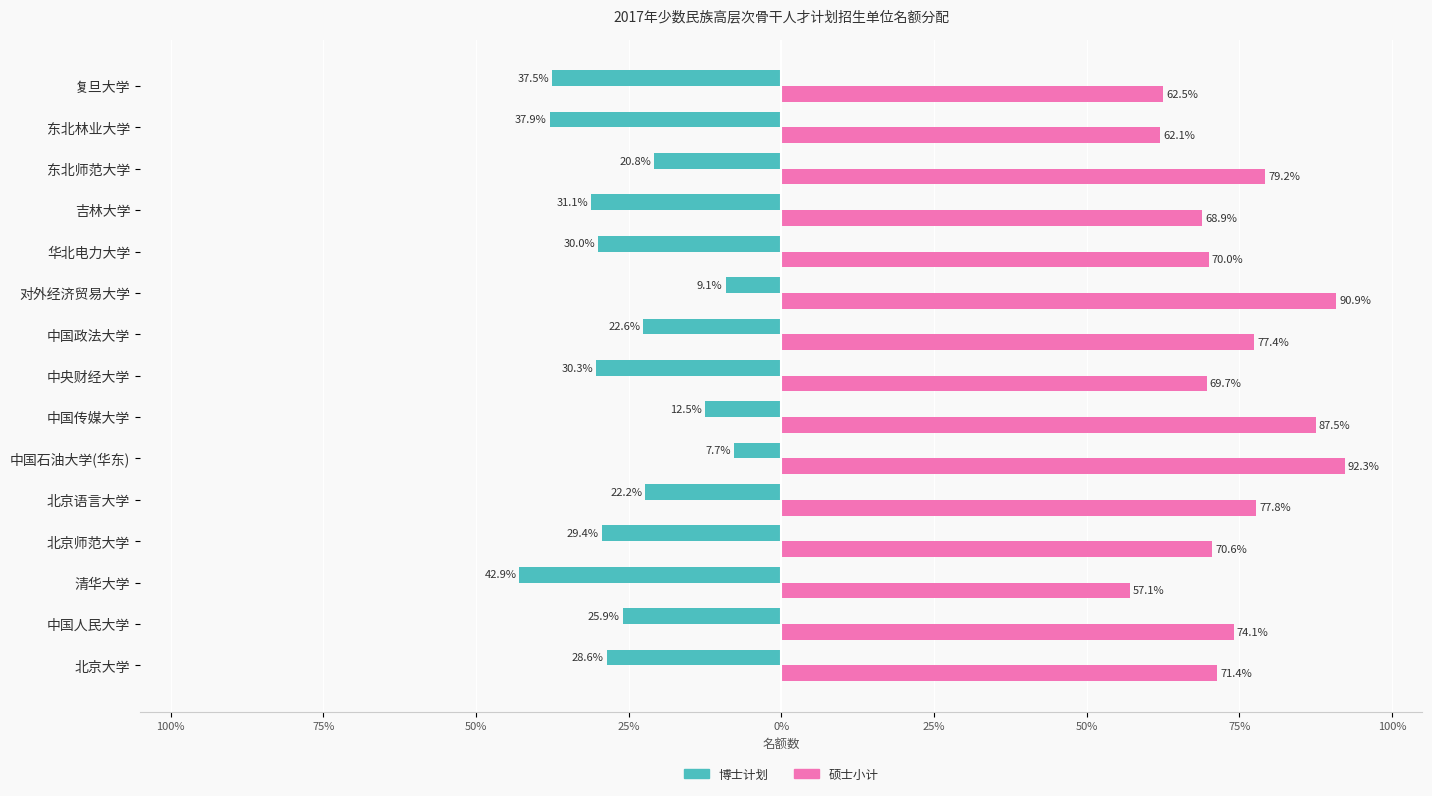

What are all the series names shown in the legend?

博士计划, 硕士小计